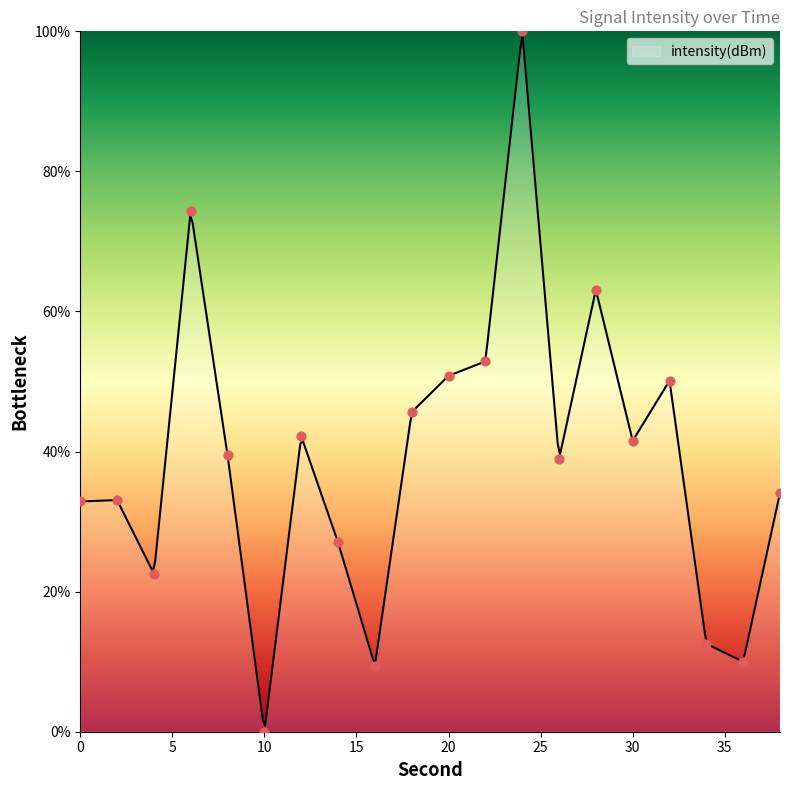

What is the change in value from 0 to 12?

+9.3